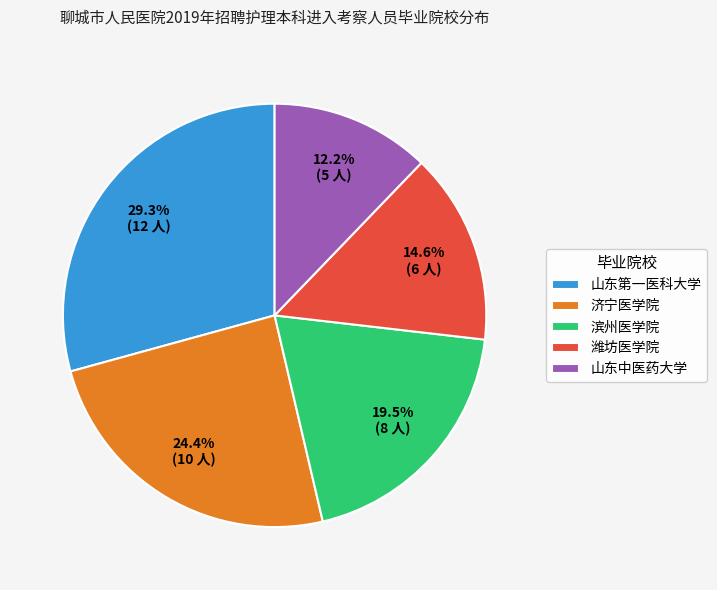

Which category has the smallest portion of the pie?

山东中医药大学